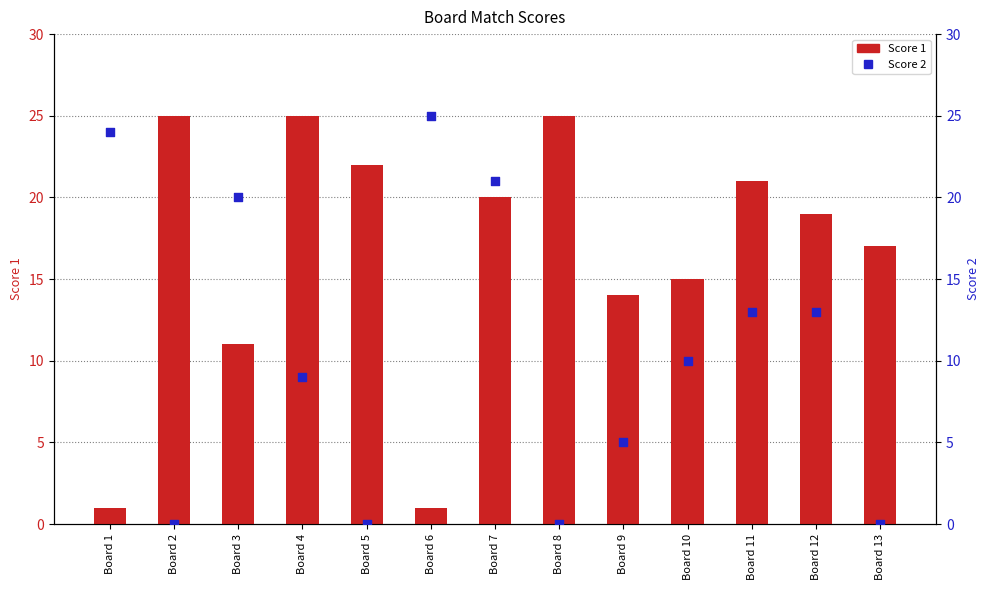

Which series reaches the minimum Y coordinate?

Score 2